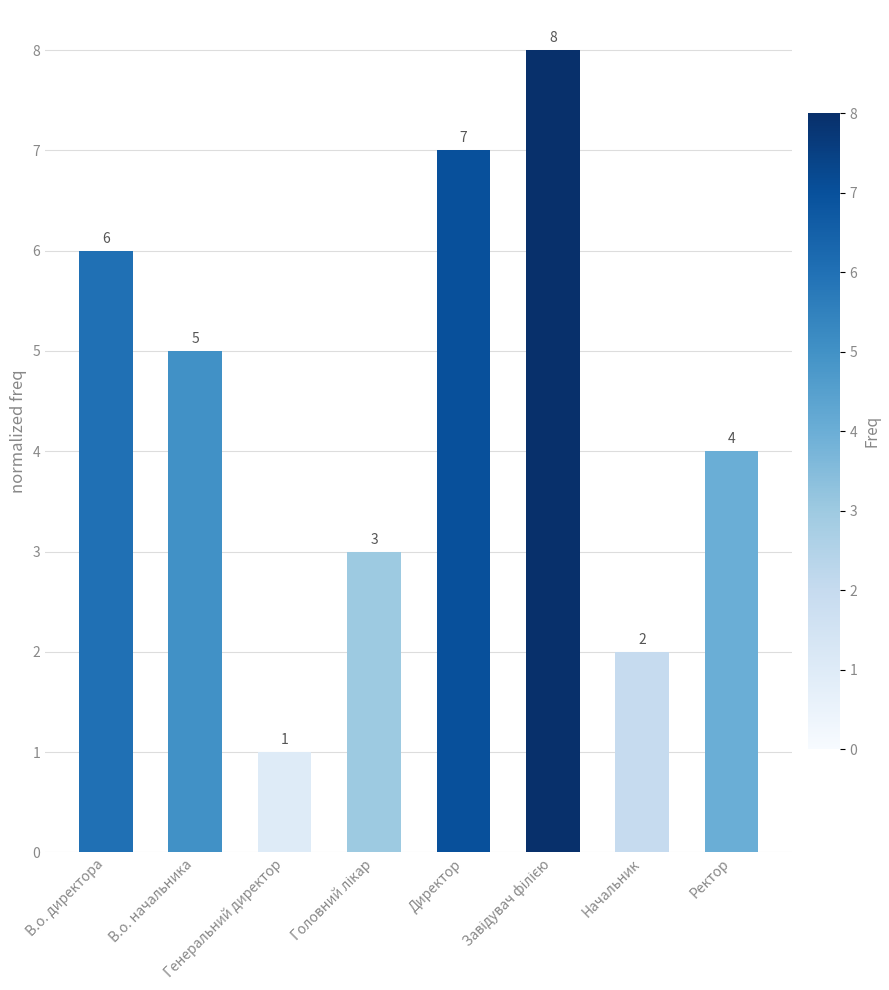

Reading left to right, extract all data points from this chart.

6	5	1	3	7	8	2	4